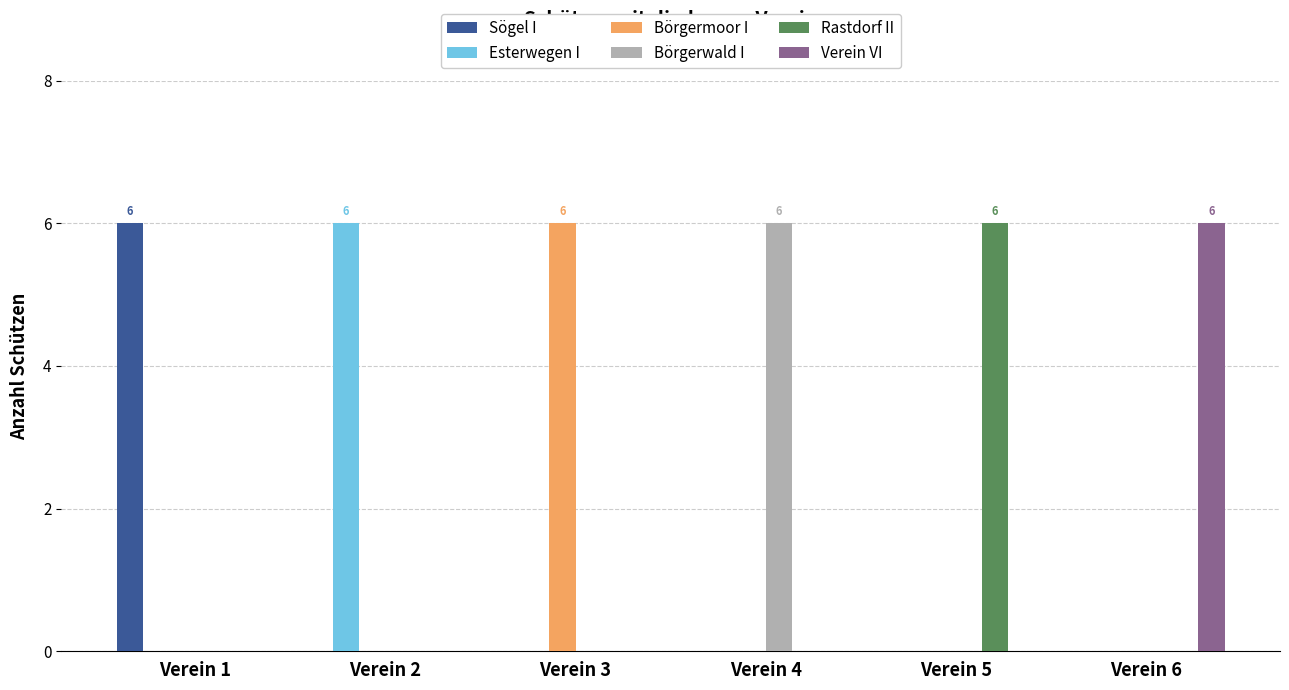

What is the total value across all series at Verein 2?

6